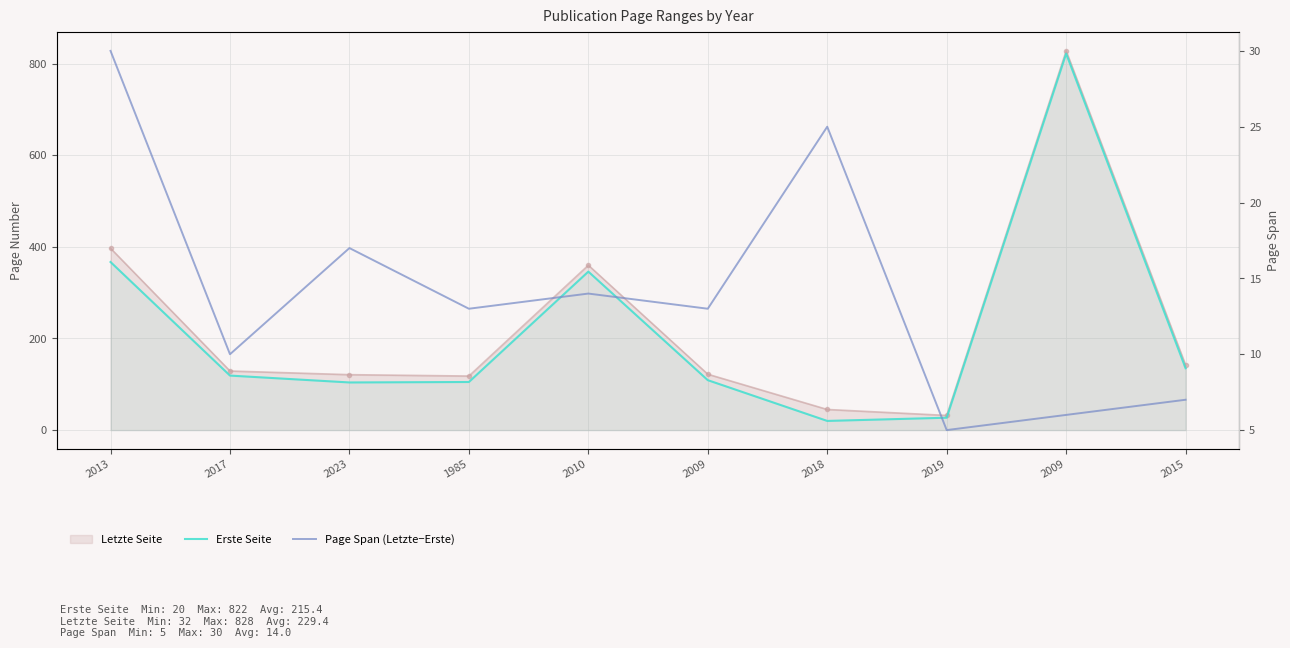

The value of Erste Seite at 2009 is 822. True or false?

True